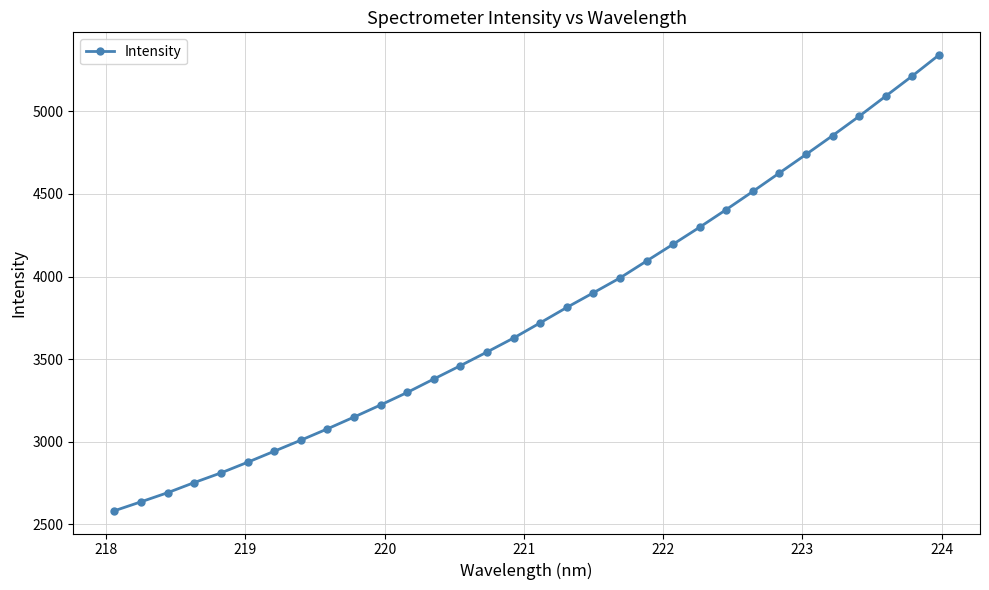

What is the value of the 16th point from the left?

3627.8